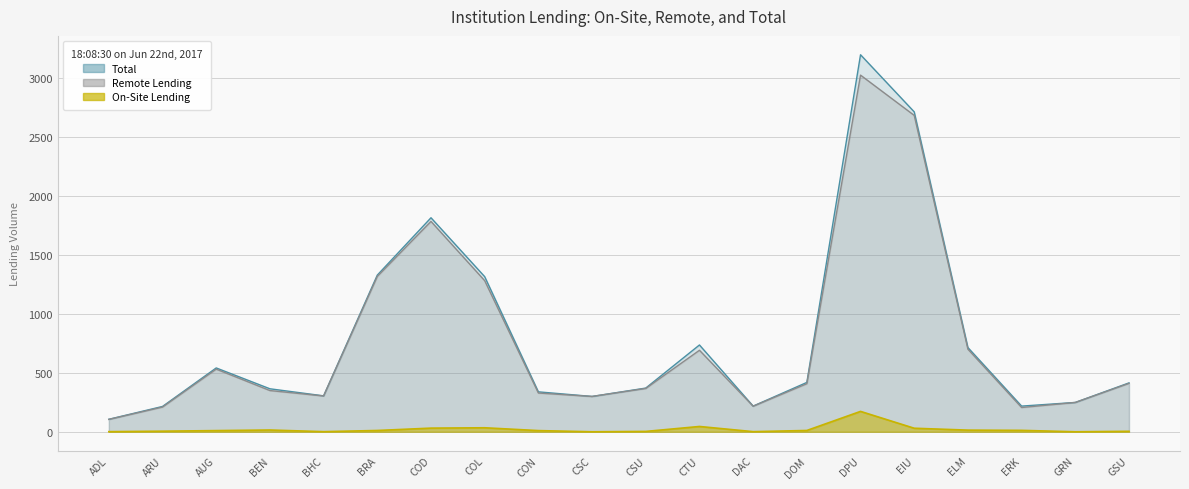

List the labels in order of On-Site Lending value, smallest first.

CSC, GRN, ADL, BHC, DAC, CSU, GSU, ARU, AUG, CON, BRA, DOM, ERK, ELM, BEN, EIU, COD, COL, CTU, DPU